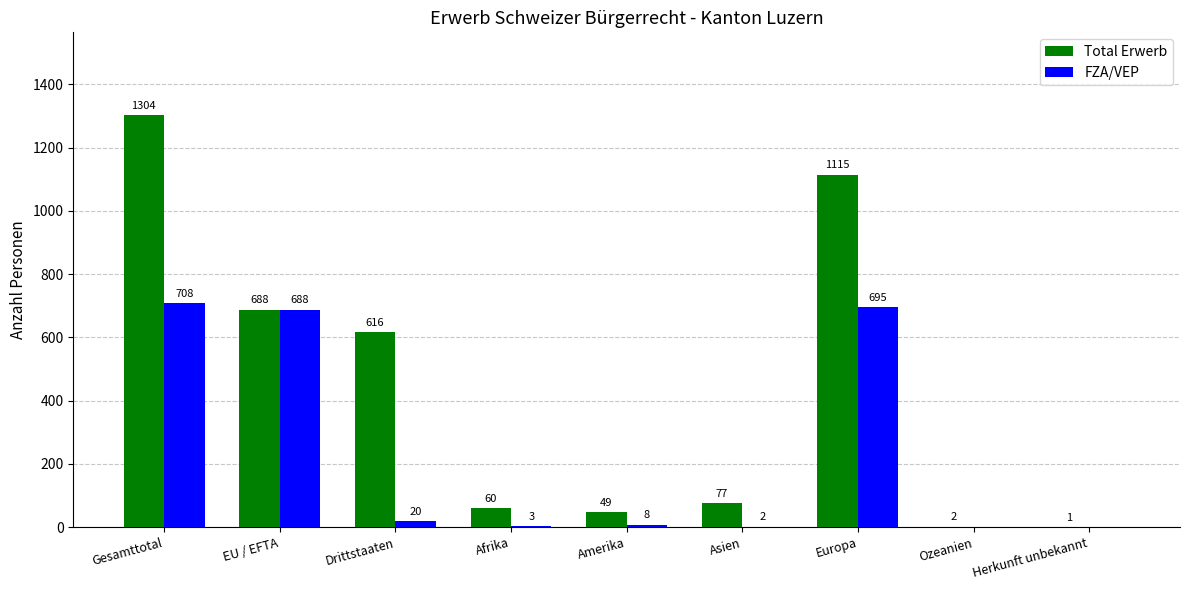

At which category is the sum across all series the highest?

Gesamttotal